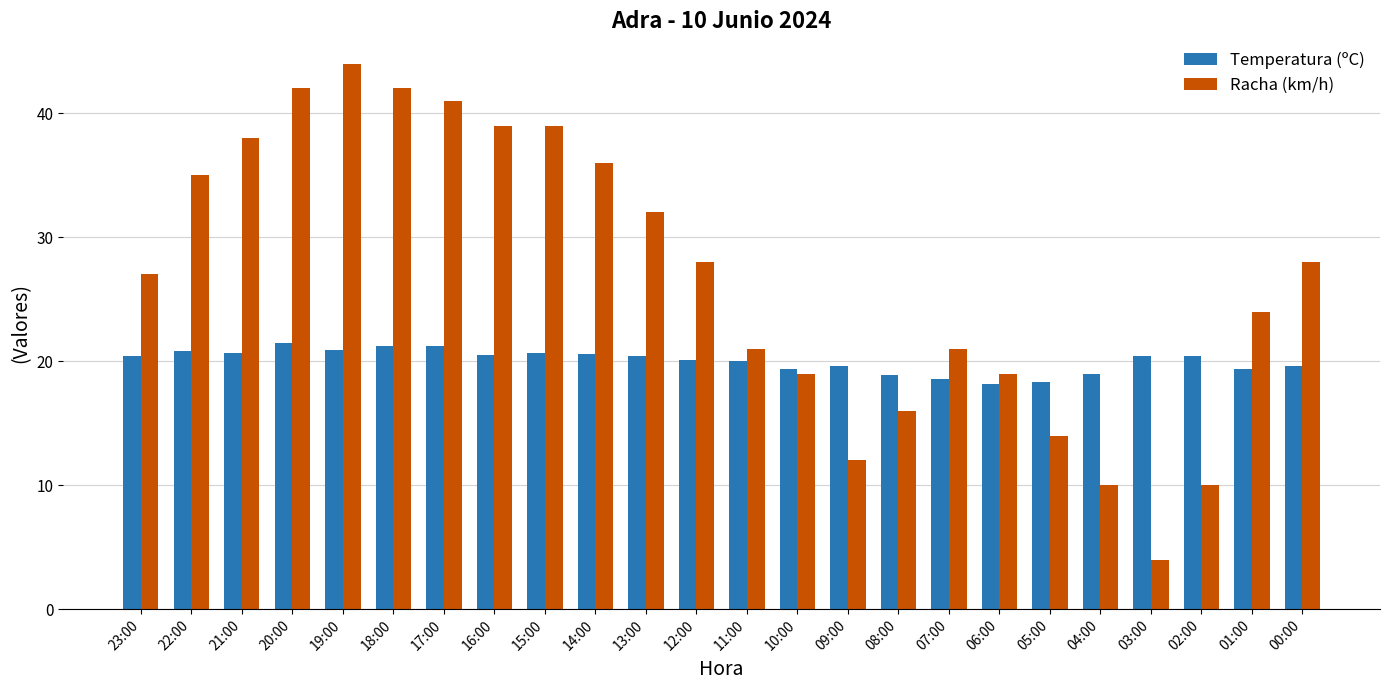

Which series has the widest spread of values?

Racha (km/h)